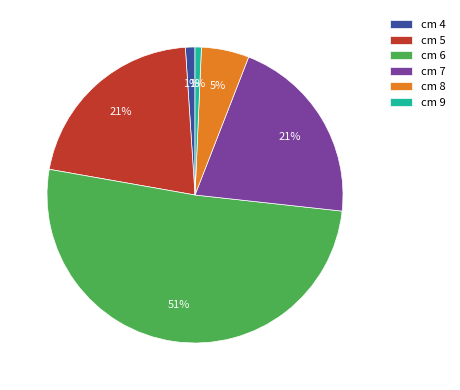

Do cm 8 and cm 4 together represent more than half of the pie?

No